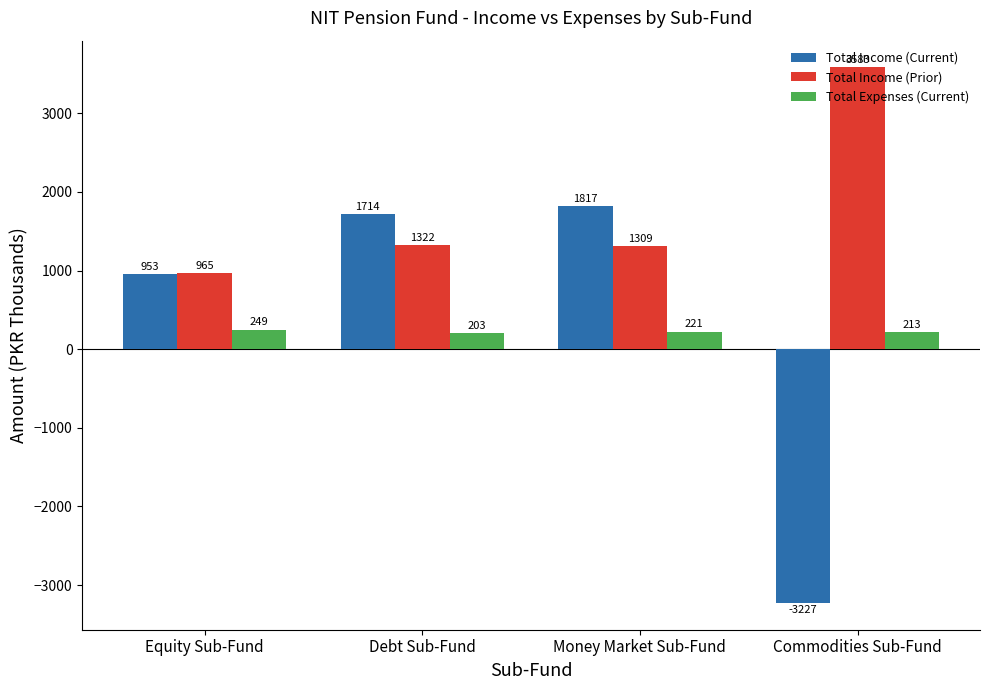

How many categories are shown in the chart?

4